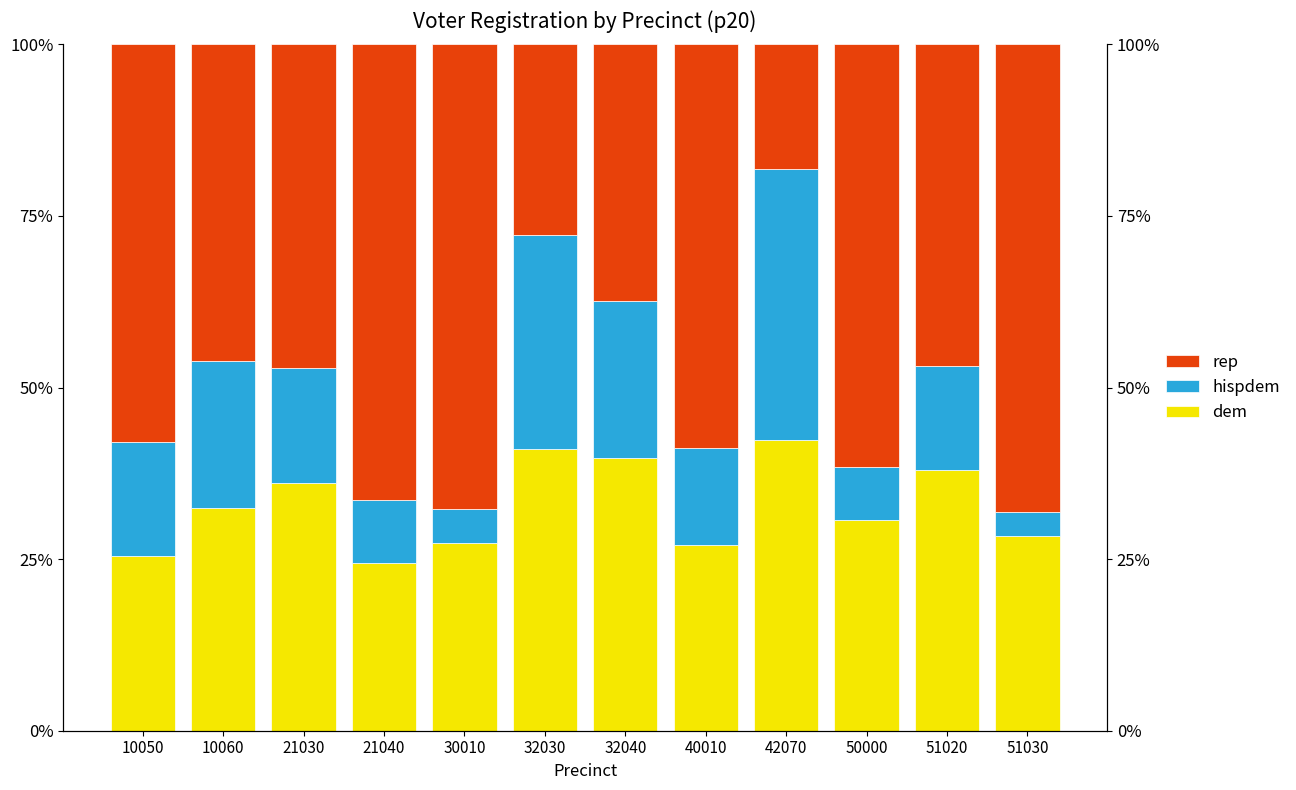

Which category has the lowest value in the dem series?

21040